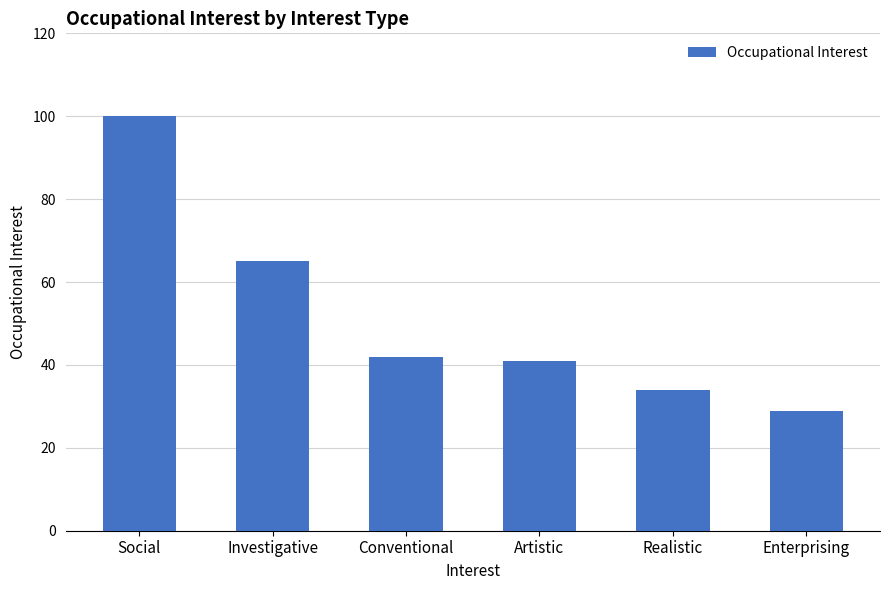

What is the value of the 3rd bar from the left?

42